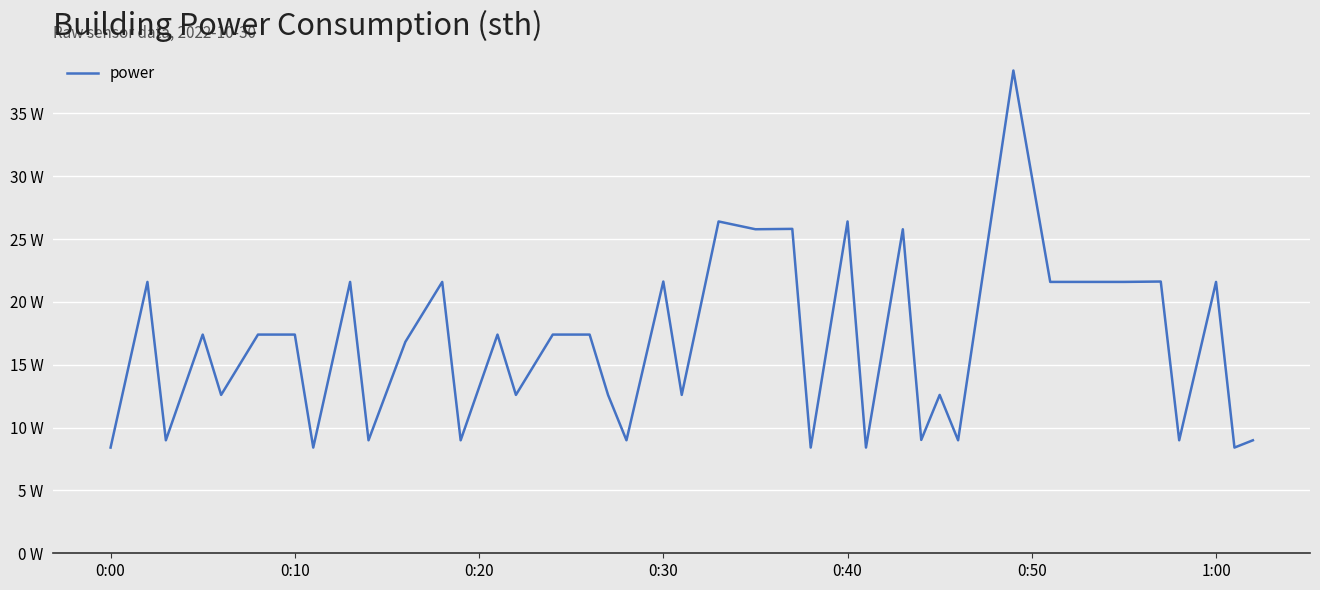

Which category has the lowest value across all series?

0:00